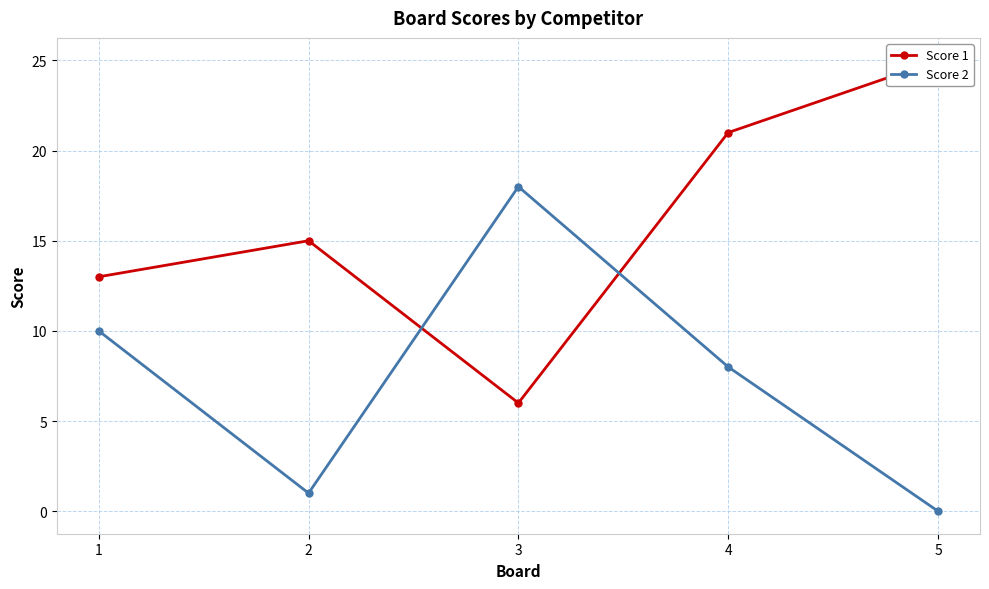

Which series ends up on top after the final intersection of Score 1 and Score 2?

Score 1